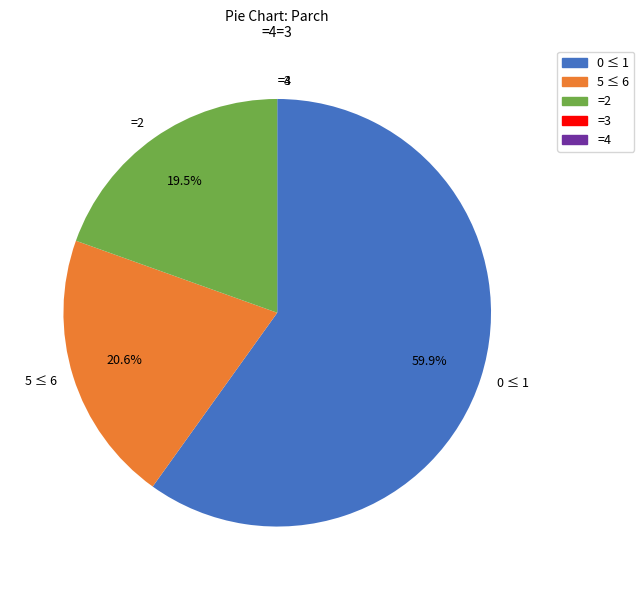

Which slice is the largest?

0 ≤ 1